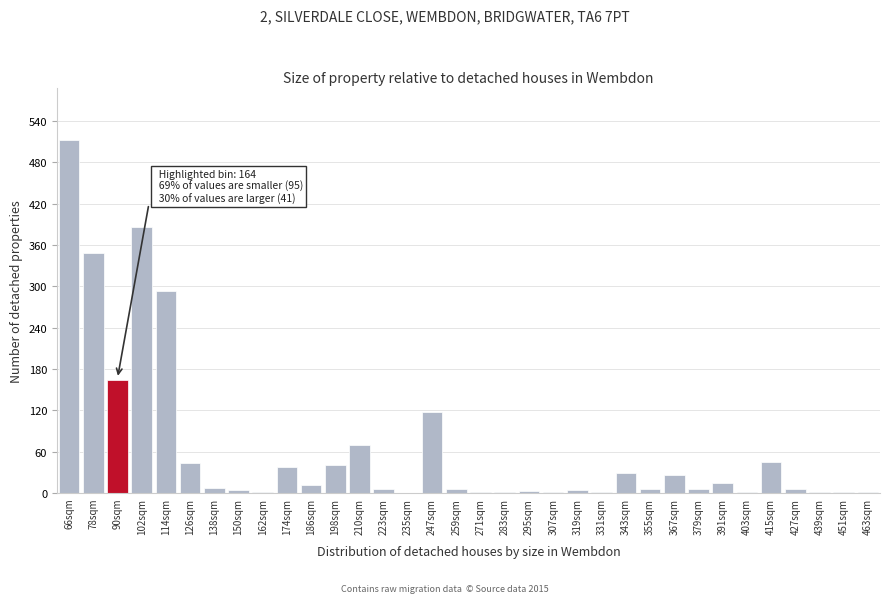

What is the maximum value shown in the chart?

512